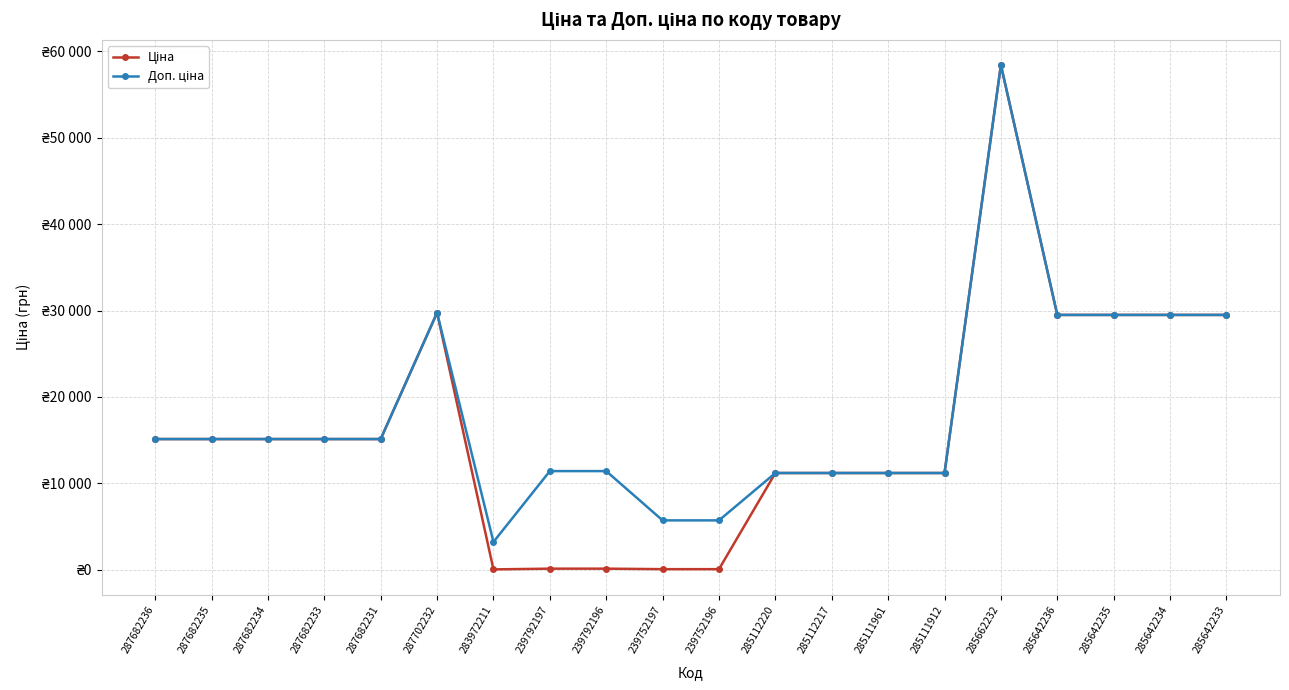

At which category does the chart reach its minimum across all series?

283972211